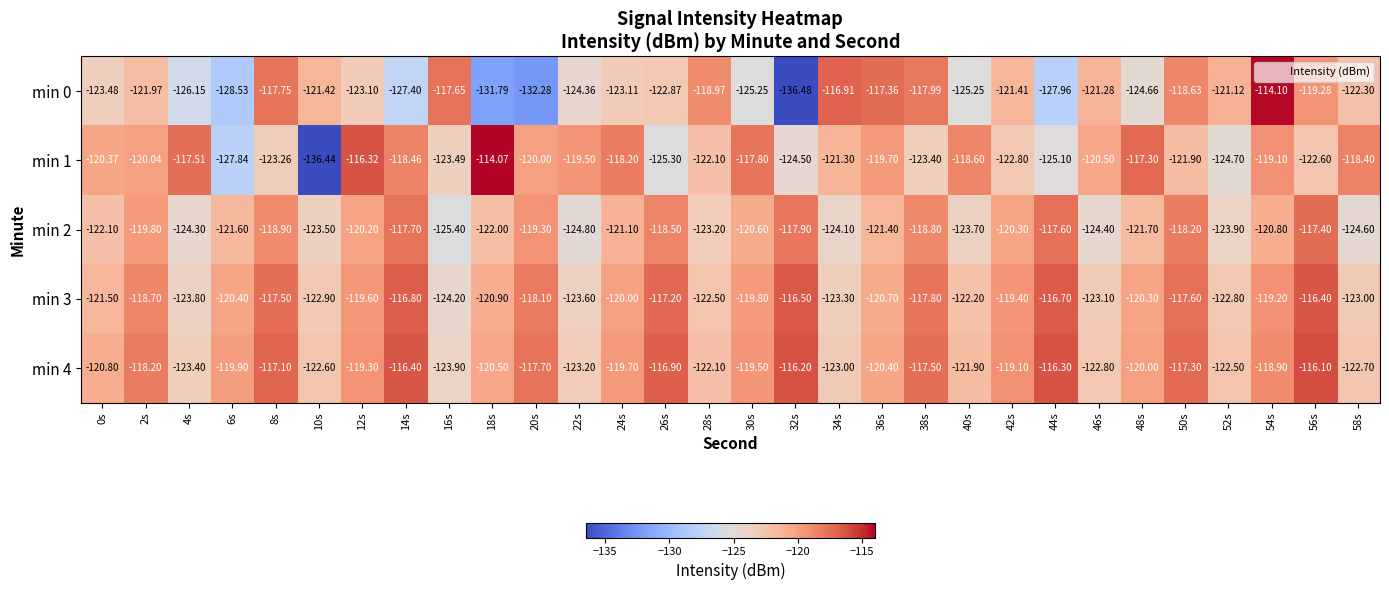

Is the value of min 4 at 28s greater than the value of min 2 at 2s?

No